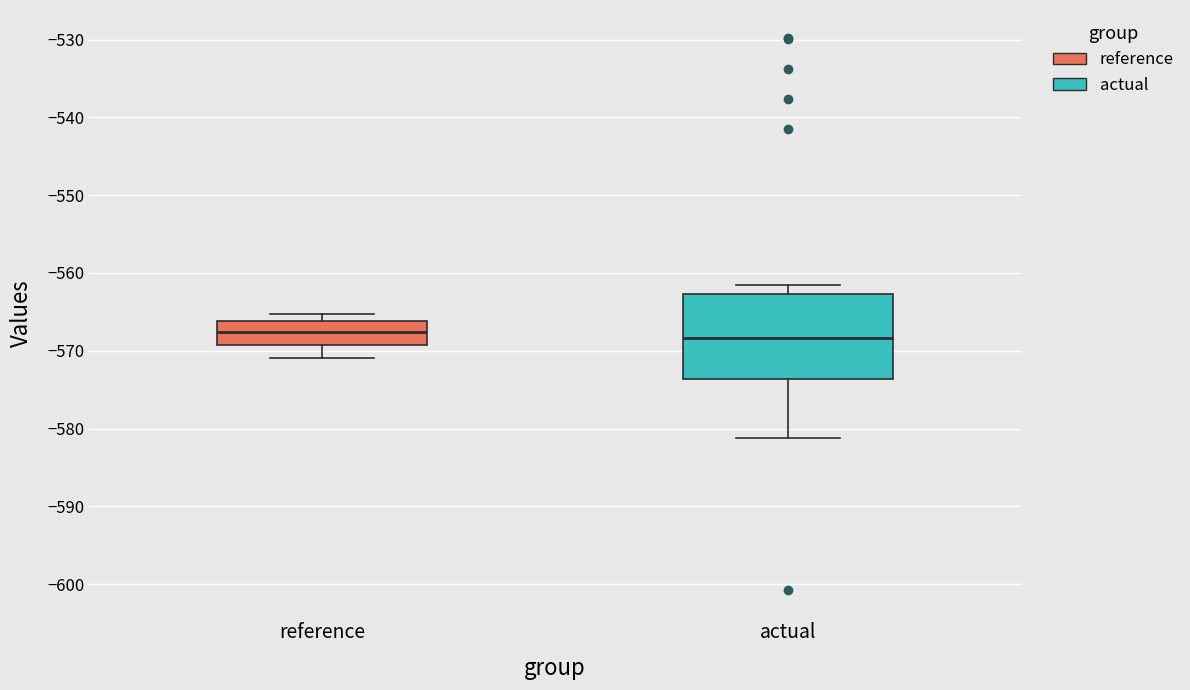

Reading left to right, read every box against the y-axis: the position of its median line, the range the box covers, and the ends of its whiskers. The values are not printed on the chart, so give them approximately, as read against the axis.

reference: median -568, box -569 to -566, whiskers -571 to -565
actual: median -568, box -574 to -563, whiskers -581 to -562